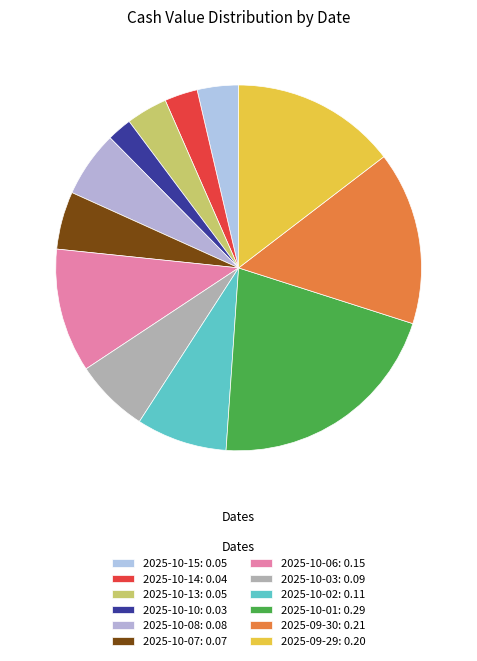

To the nearest percent, what percentage of the pie is 2025-10-01?

21%